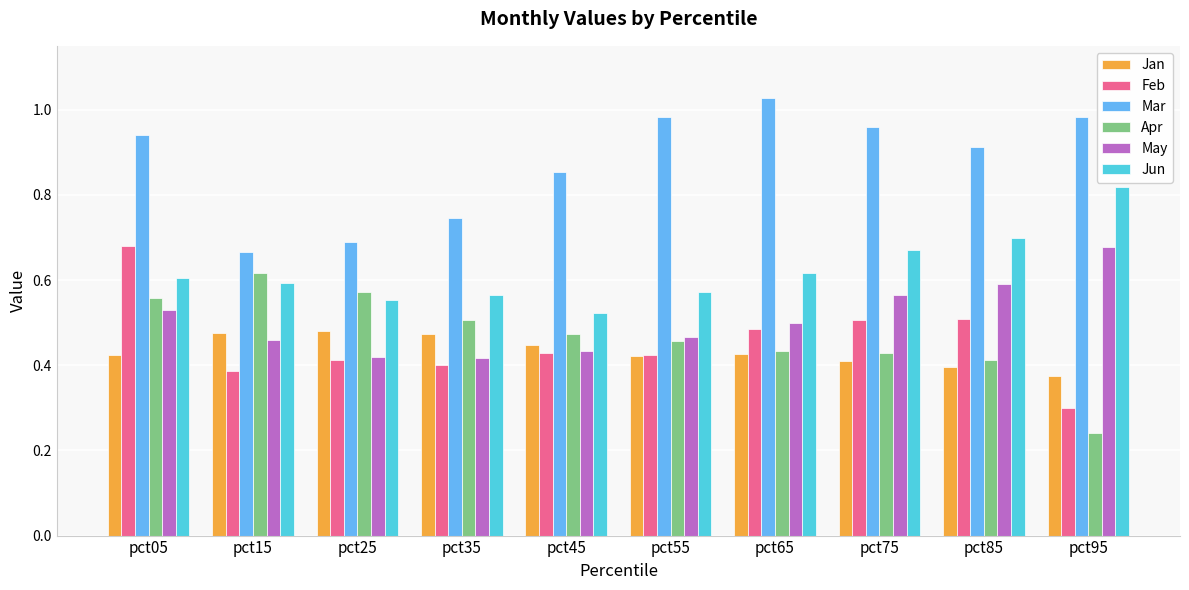

Which category has the lowest value in the Jun series?

pct45